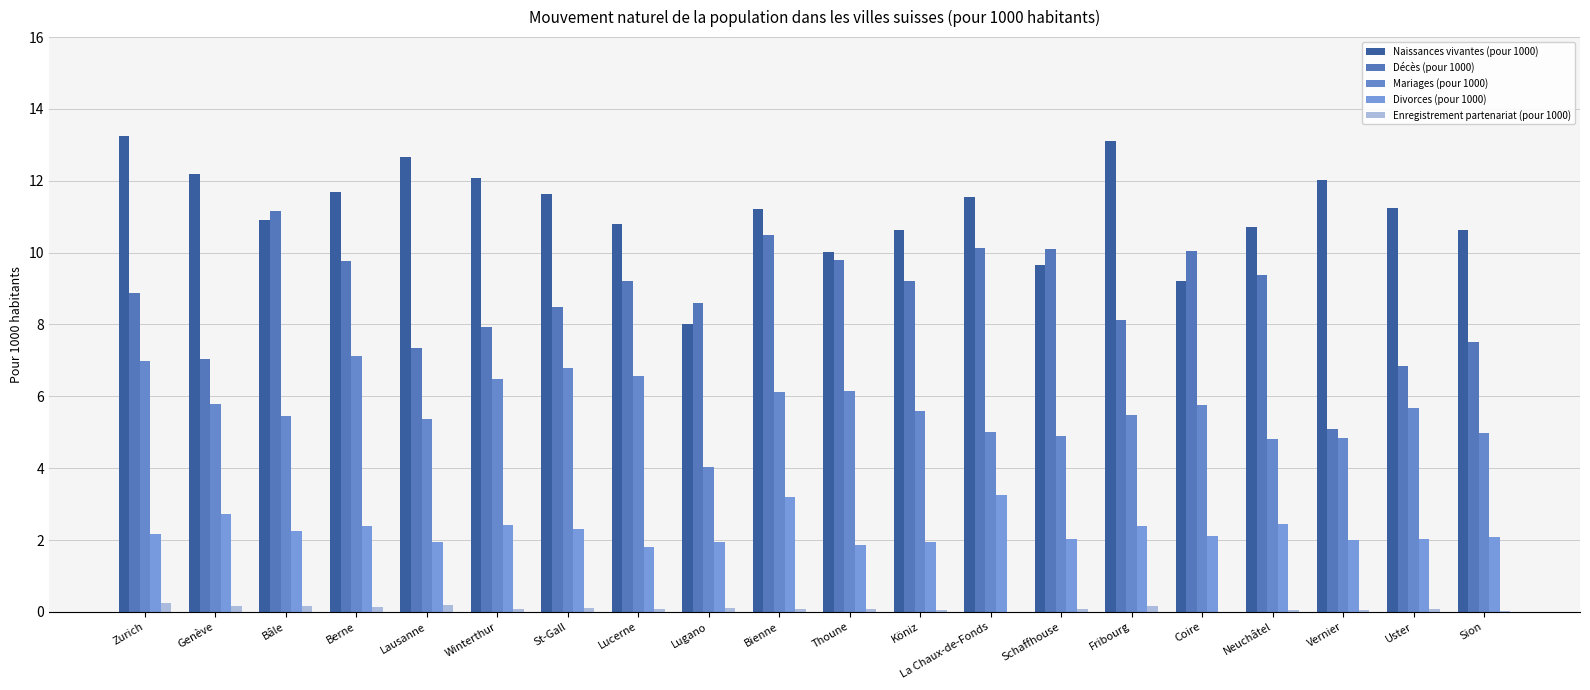

Reading right to left, extract all data points from this chart.

Naissances vivantes (pour 1000): Sion=10.6	Uster=11.2	Vernier=12.0	Neuchâtel=10.7	Coire=9.2	Fribourg=13.1	Schaffhouse=9.6	La Chaux-de-Fonds=11.6	Köniz=10.6	Thoune=10.0	Bienne=11.2	Lugano=8.0	Lucerne=10.8	St-Gall=11.6	Winterthur=12.1	Lausanne=12.7	Berne=11.7	Bâle=10.9	Genève=12.2	Zurich=13.2
Décès (pour 1000): Sion=7.5	Uster=6.9	Vernier=5.1	Neuchâtel=9.4	Coire=10.0	Fribourg=8.1	Schaffhouse=10.1	La Chaux-de-Fonds=10.1	Köniz=9.2	Thoune=9.8	Bienne=10.5	Lugano=8.6	Lucerne=9.2	St-Gall=8.5	Winterthur=7.9	Lausanne=7.3	Berne=9.8	Bâle=11.2	Genève=7.0	Zurich=8.9
Mariages (pour 1000): Sion=5.0	Uster=5.7	Vernier=4.8	Neuchâtel=4.8	Coire=5.7	Fribourg=5.5	Schaffhouse=4.9	La Chaux-de-Fonds=5.0	Köniz=5.6	Thoune=6.1	Bienne=6.1	Lugano=4.0	Lucerne=6.6	St-Gall=6.8	Winterthur=6.5	Lausanne=5.4	Berne=7.1	Bâle=5.5	Genève=5.8	Zurich=7.0
Divorces (pour 1000): Sion=2.1	Uster=2.0	Vernier=2.0	Neuchâtel=2.5	Coire=2.1	Fribourg=2.4	Schaffhouse=2.0	La Chaux-de-Fonds=3.2	Köniz=2.0	Thoune=1.9	Bienne=3.2	Lugano=1.9	Lucerne=1.8	St-Gall=2.3	Winterthur=2.4	Lausanne=1.9	Berne=2.4	Bâle=2.2	Genève=2.7	Zurich=2.2
Enregistrement partenariat (pour 1000): Sion=0.0	Uster=0.1	Vernier=0.1	Neuchâtel=0.1	Coire=0.0	Fribourg=0.2	Schaffhouse=0.1	La Chaux-de-Fonds=0.0	Köniz=0.1	Thoune=0.1	Bienne=0.1	Lugano=0.1	Lucerne=0.1	St-Gall=0.1	Winterthur=0.1	Lausanne=0.2	Berne=0.1	Bâle=0.2	Genève=0.2	Zurich=0.3